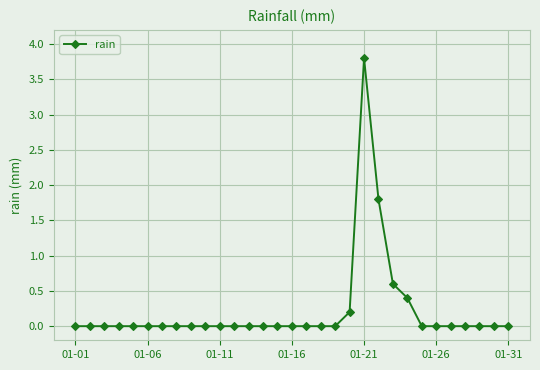

What is the difference between the maximum and minimum values?

3.8